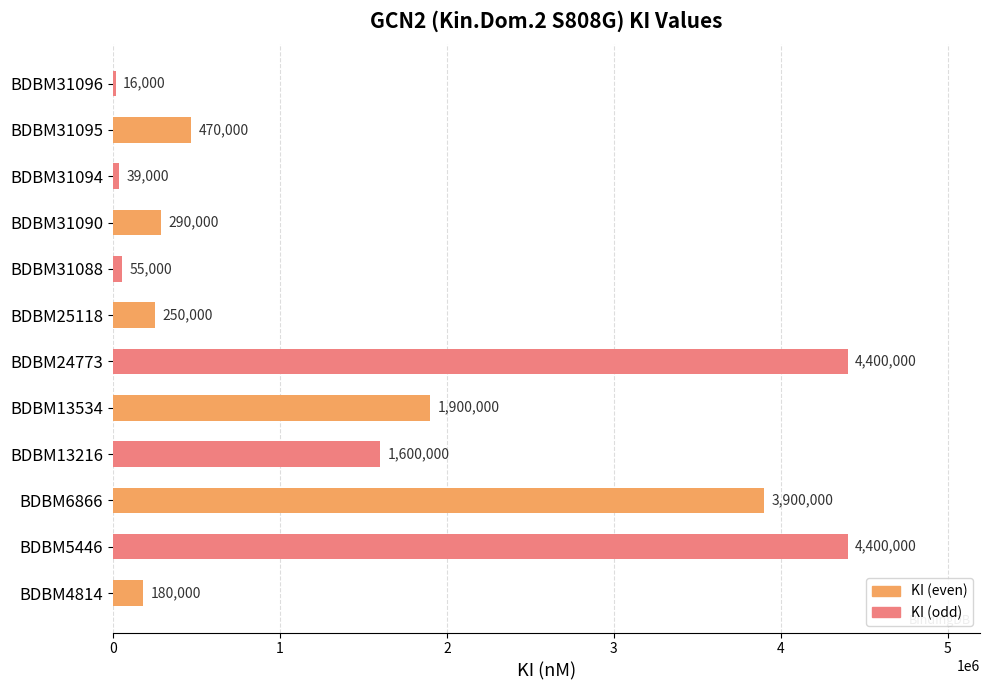

What is the average value?

1458333